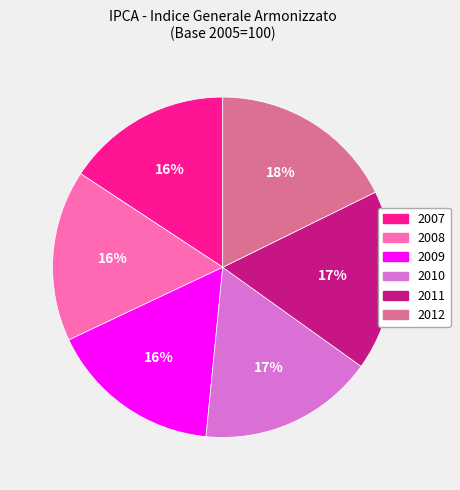

To the nearest percent, what is the difference between the largest and smallest slice percentages?

2%